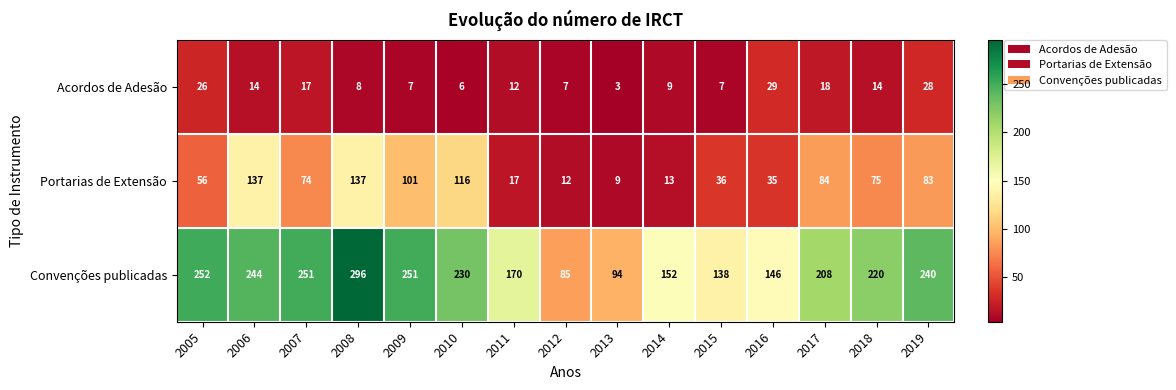

What is the greatest value displayed?

296